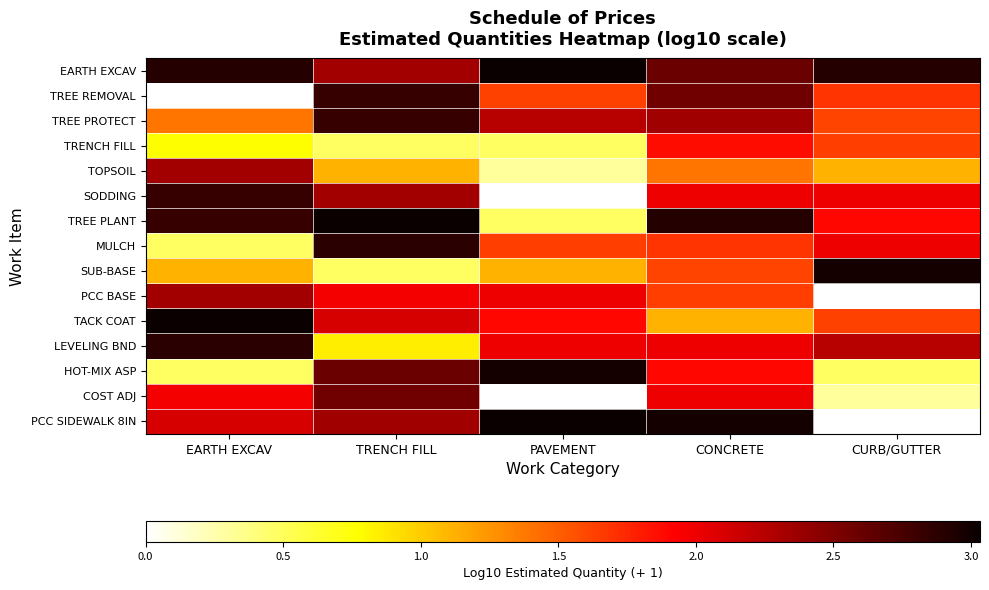

What is the spread (max minus min) of values at PAVEMENT?

3.0